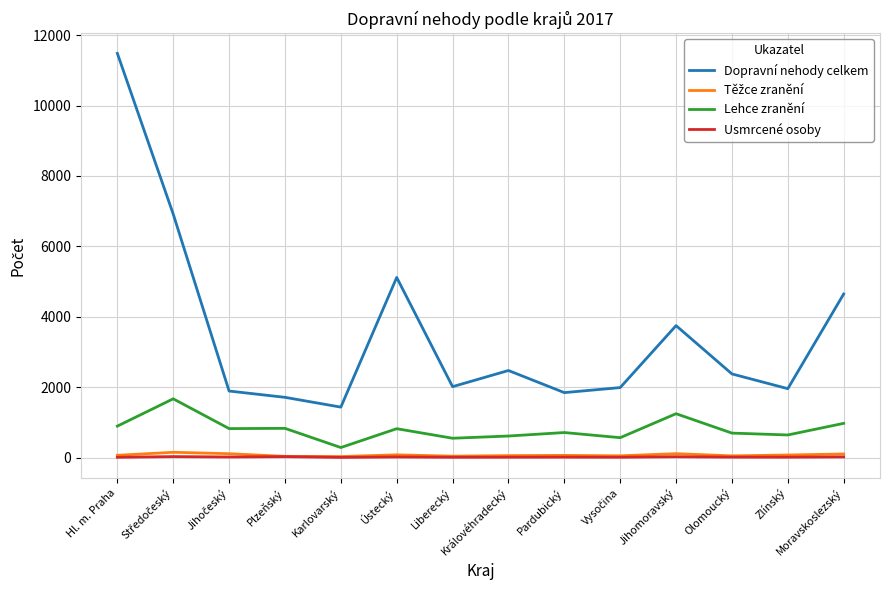

True or false: Usmrcené osoby and Lehce zranění cross at least once.

False